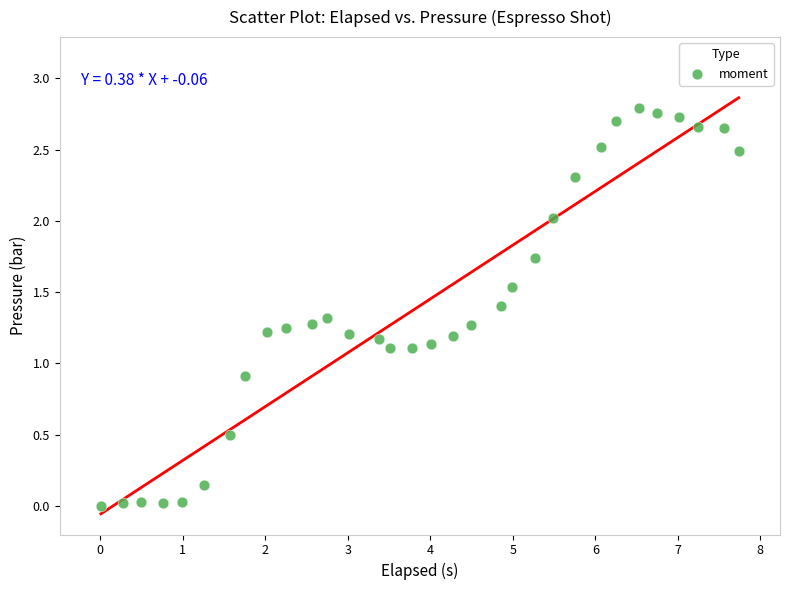

What is the range of X values (max minus min)?

7.7